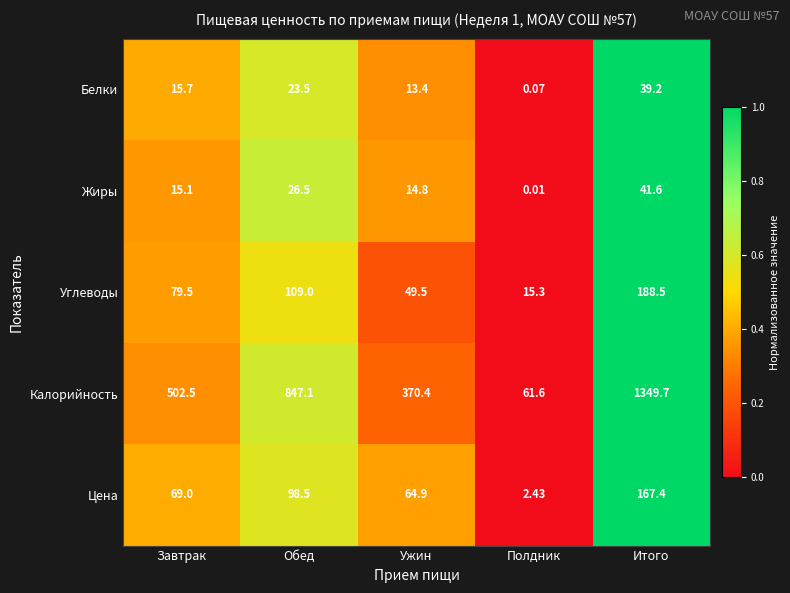

Between Завтрак and Полдник, which series saw the biggest shift?

Калорийность